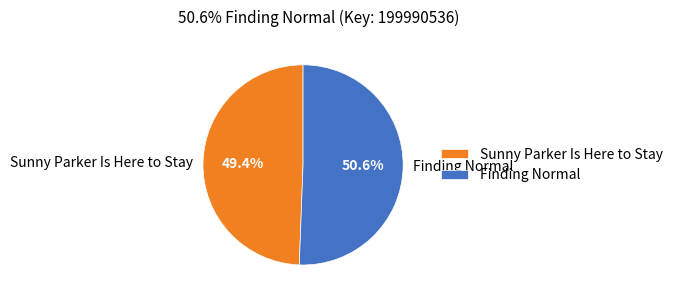

How many segments does this pie chart have?

2